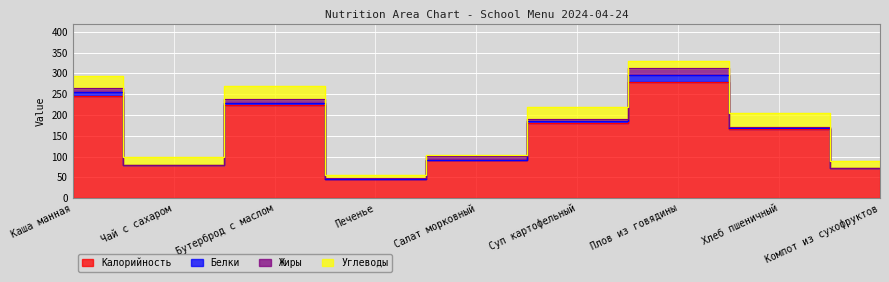

Which has a higher value, Каша манная or Салат морковный?

Каша манная